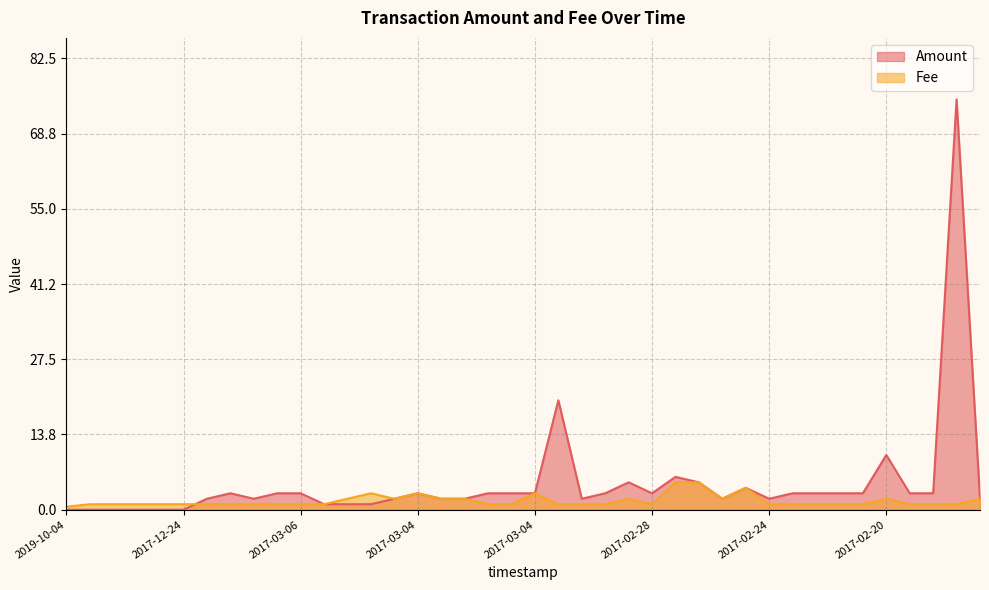

True or false: Amount has more than 1 interior local peaks.

True